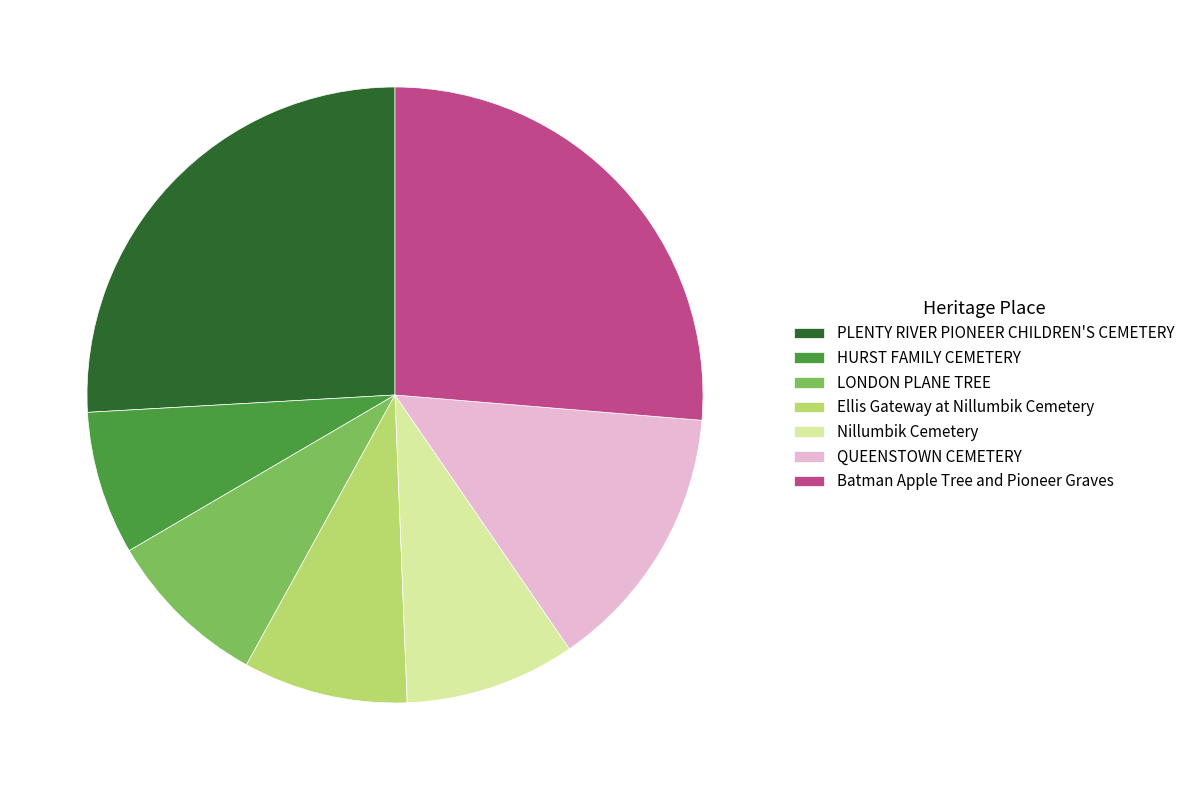

True or false: PLENTY RIVER PIONEER CHILDREN'S CEMETERY accounts for 26% of the total.

True